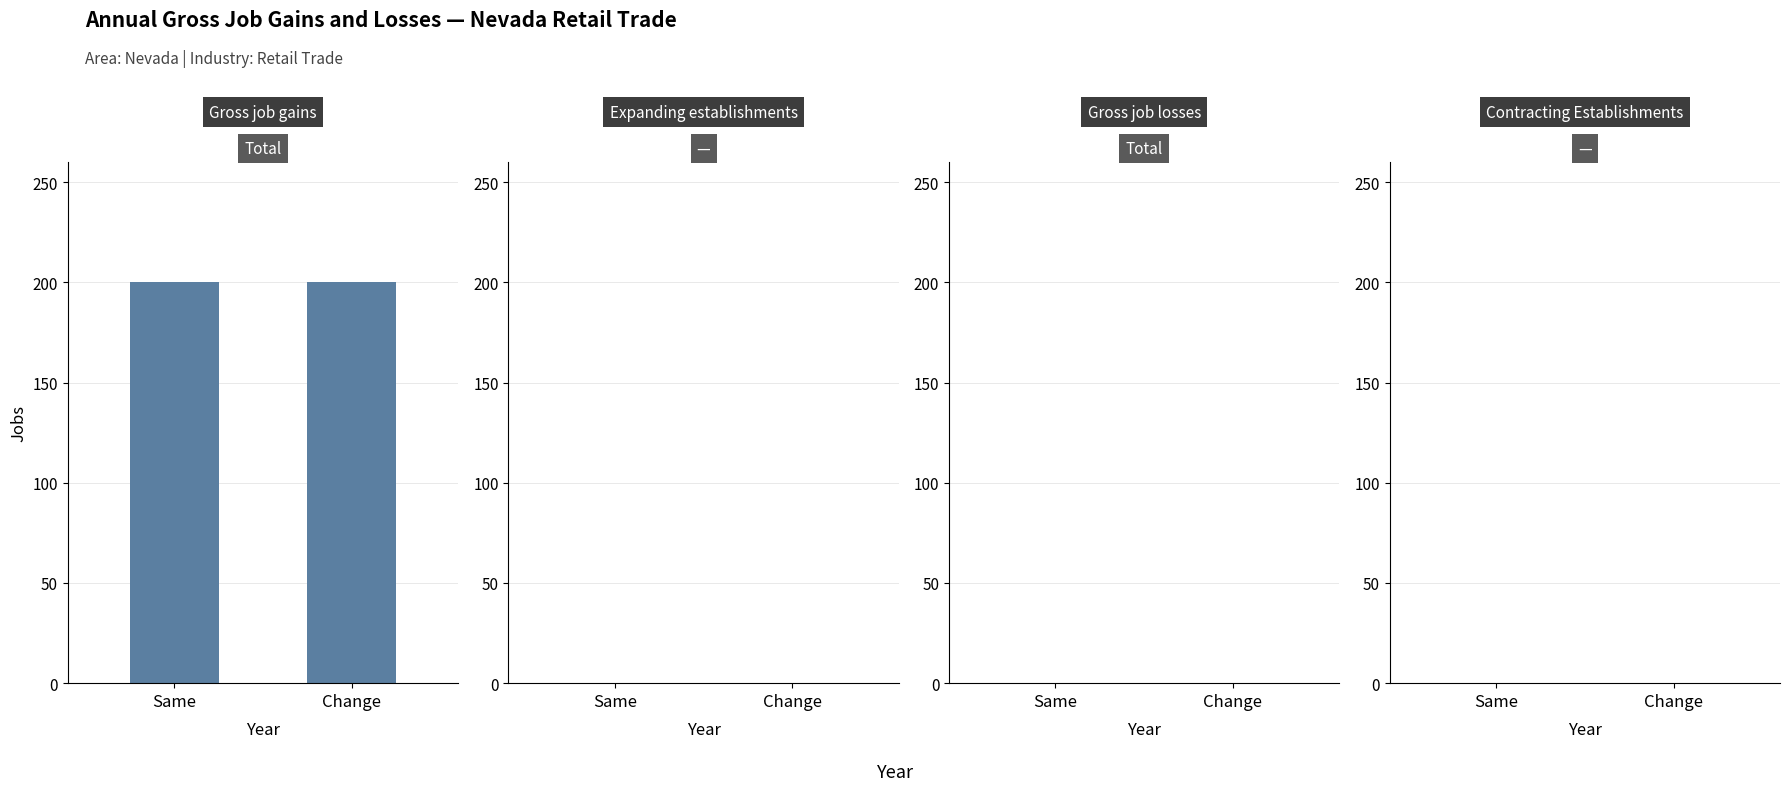

What is the value of the Gross job gains - Total bar at the 2nd from the left?

200